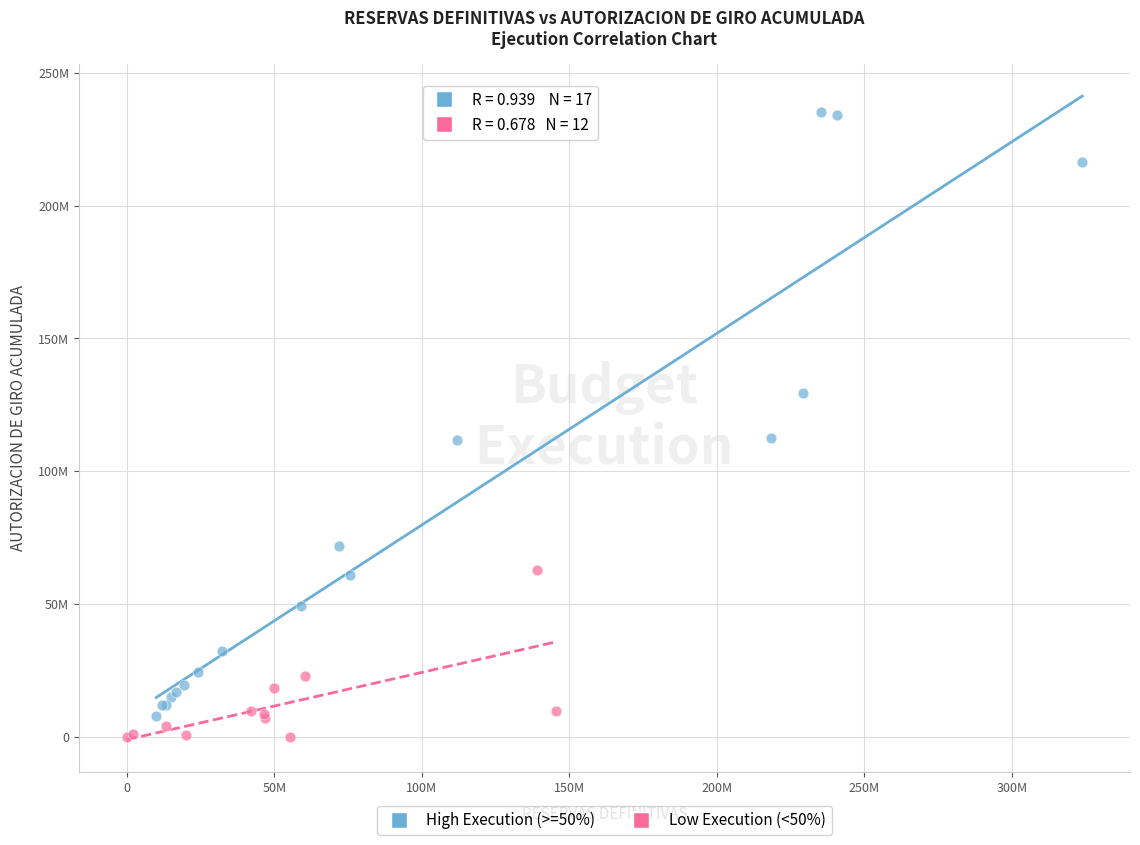

What are all the series names shown in the legend?

High Execution (>=50%), Low Execution (<50%)